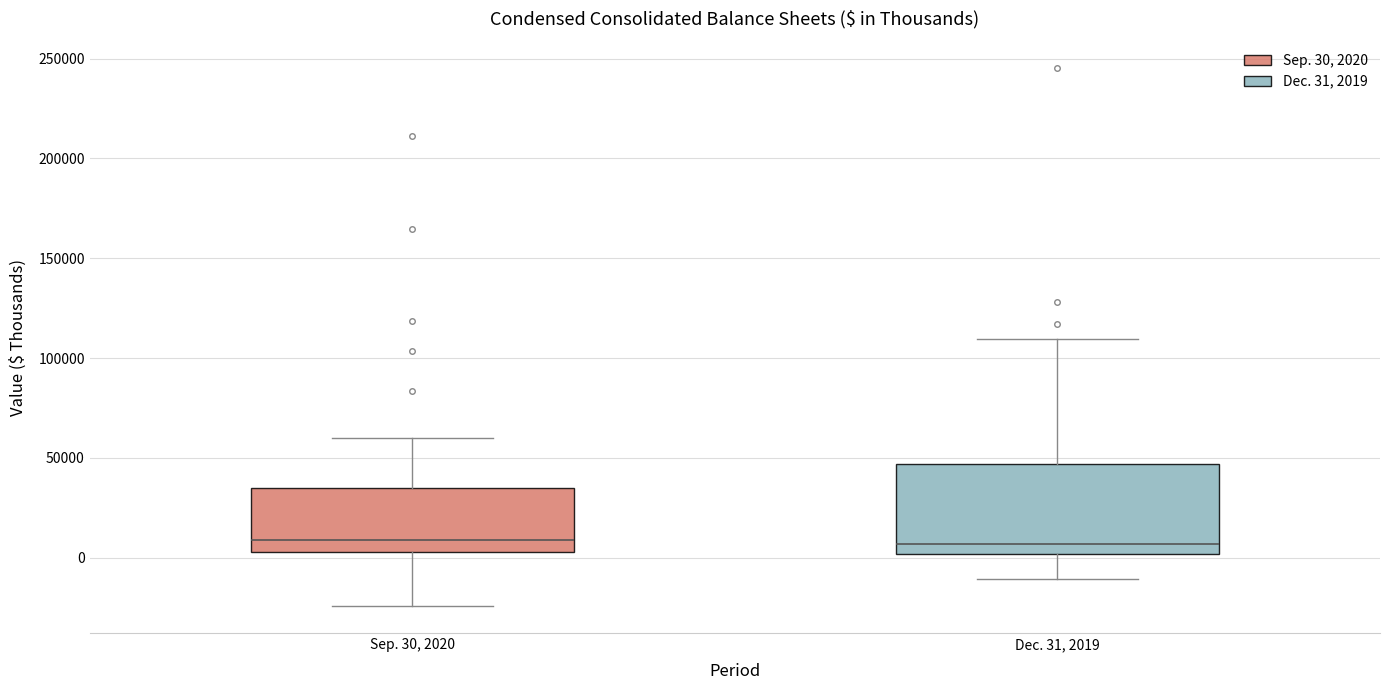

Reading left to right, read every box against the y-axis: the position of its median line, the range the box covers, and the ends of its whiskers. The values are not printed on the chart, so give them approximately, as read against the axis.

Sep. 30, 2020: median 10000, box 5000 to 35000, whiskers -25000 to 60000
Dec. 31, 2019: median 5000, box 0 to 45000, whiskers -10000 to 110000